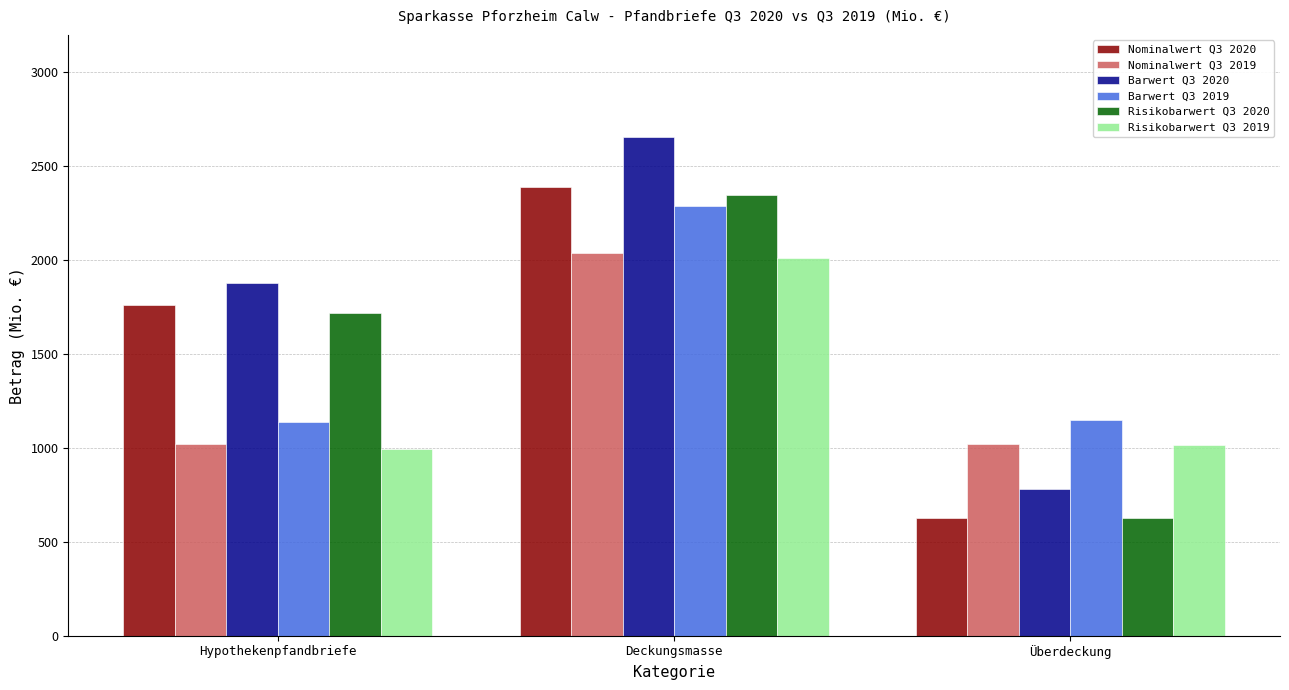

Rank the categories by Risikobarwert Q3 2020 value from highest to lowest.

Deckungsmasse, Hypothekenpfandbriefe, Überdeckung